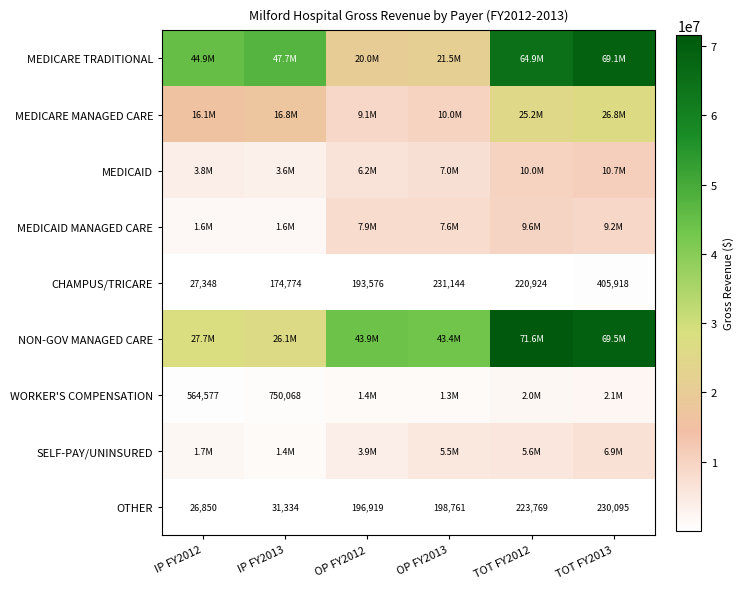

Which category has the highest value in the CHAMPUS/TRICARE series?

TOT FY2013